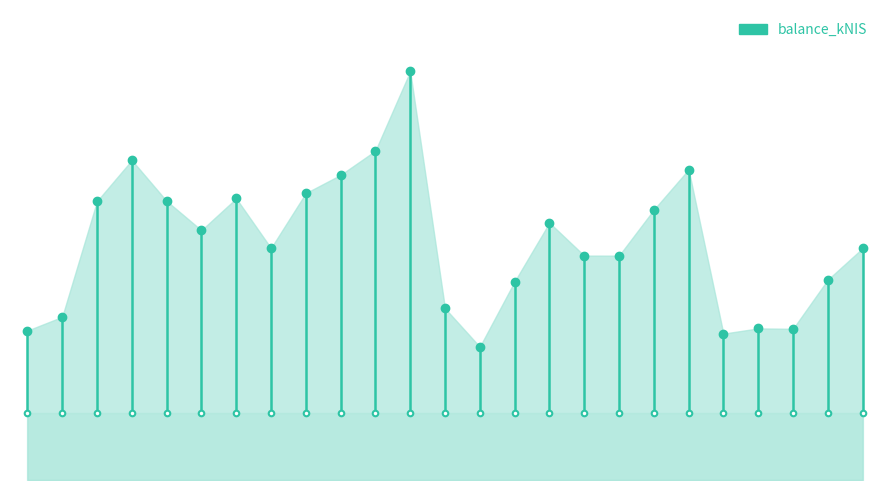

Rank the categories by value from highest to lowest.

2024-01-25, 2024-01-18, 2023-11-30, 2024-03-21, 2024-01-11, 2024-01-04, 2023-12-21, 2023-12-07, 2023-11-23, 2024-03-14, 2024-02-22, 2023-12-14, 2023-12-28, 2024-04-25, 2024-02-29, 2024-03-07, 2024-04-18, 2024-02-15, 2024-02-01, 2023-11-16, 2024-04-04, 2024-04-11, 2023-11-09, 2024-03-28, 2024-02-08